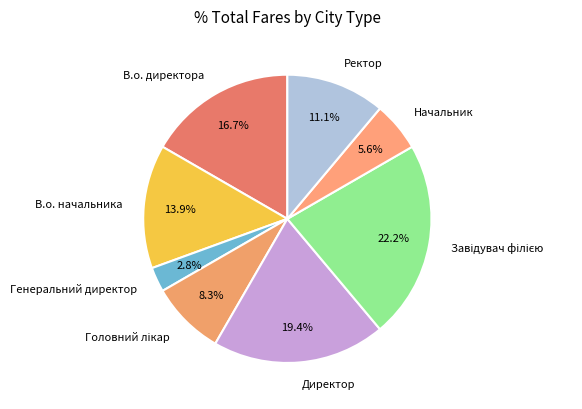

Count the number of slices in the pie.

8